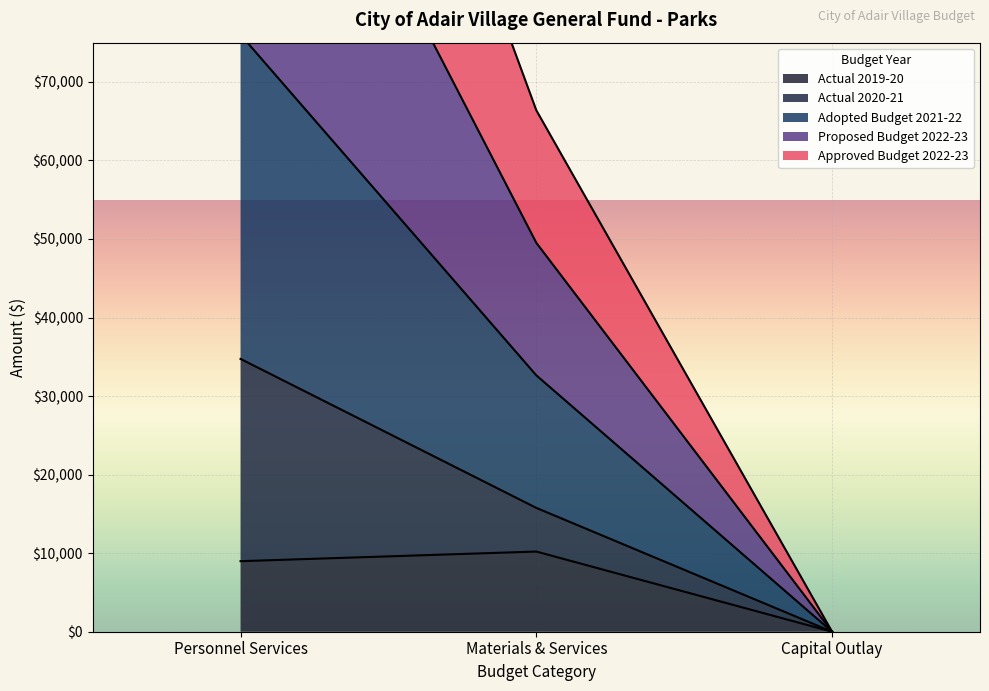

True or false: Actual 2019-20 has a value of 13533 at Personnel Services.

False